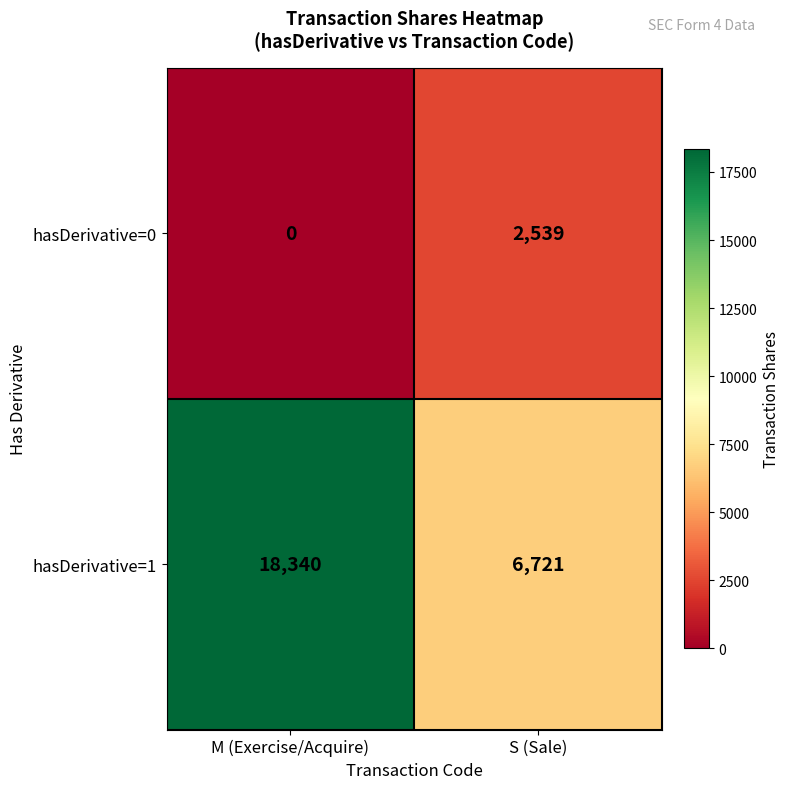

Which category has the lowest value across all series?

M (Exercise/Acquire)